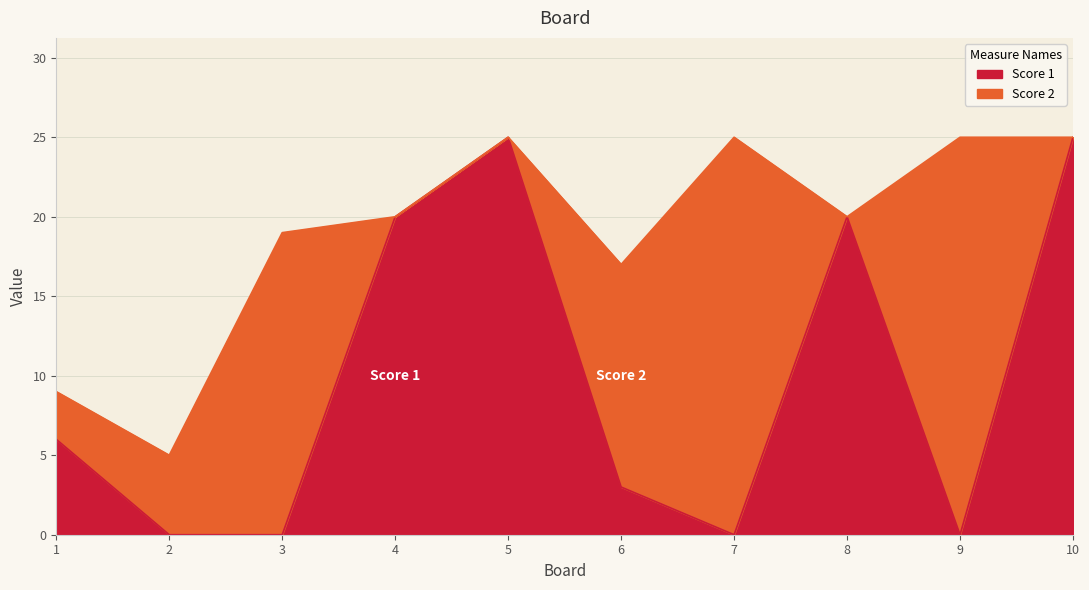

List the labels in order of value, largest first.

5, 10, 4, 8, 1, 6, 2, 3, 7, 9